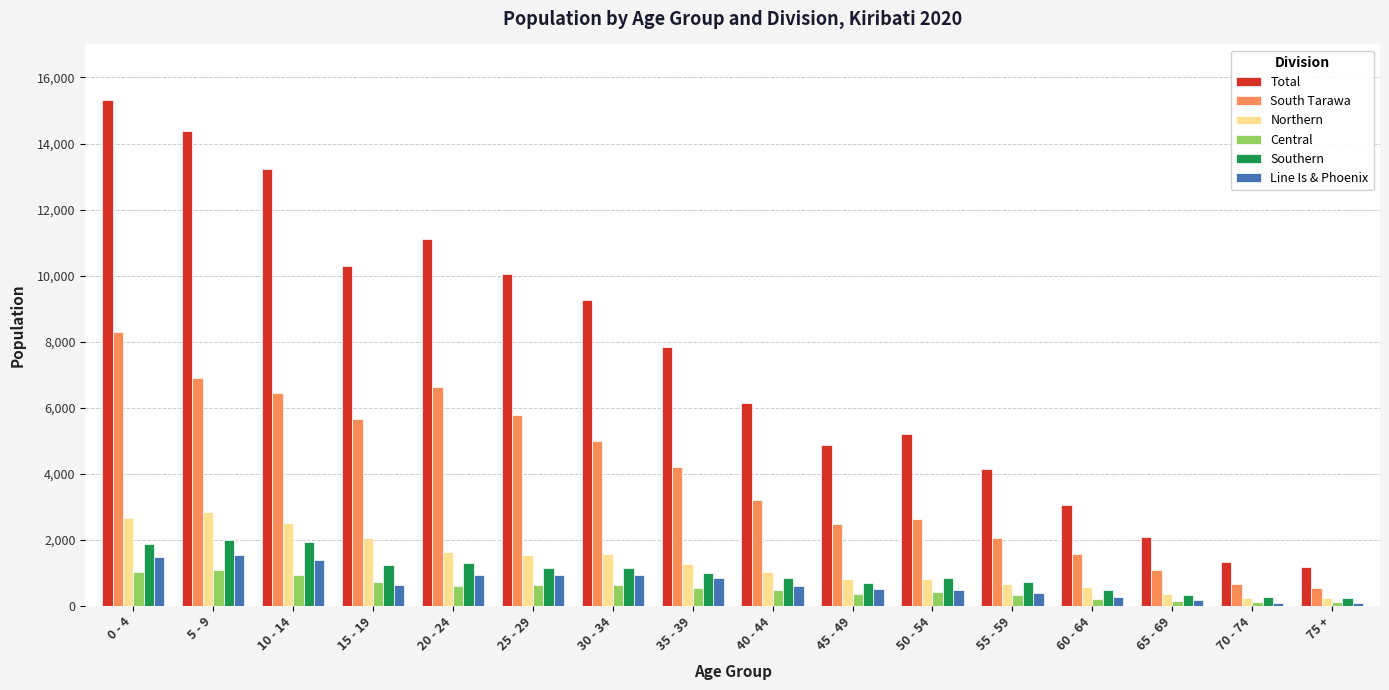

Which series changed the most between 10 - 14 and 65 - 69?

Total